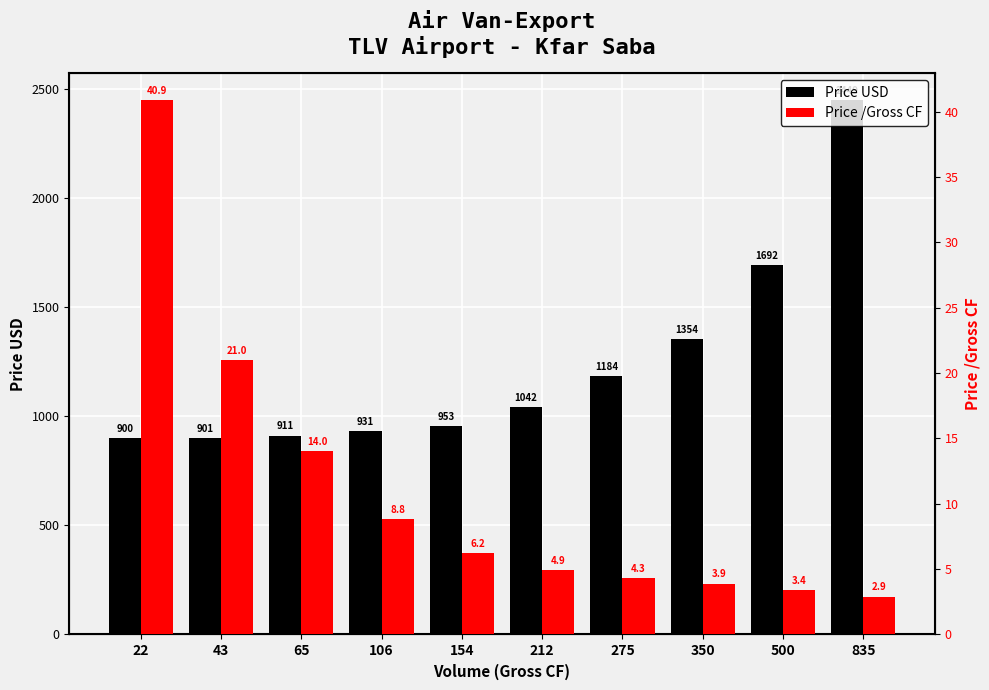

List the series in order of their overall mean, lowest first.

Price /Gross CF, Price USD